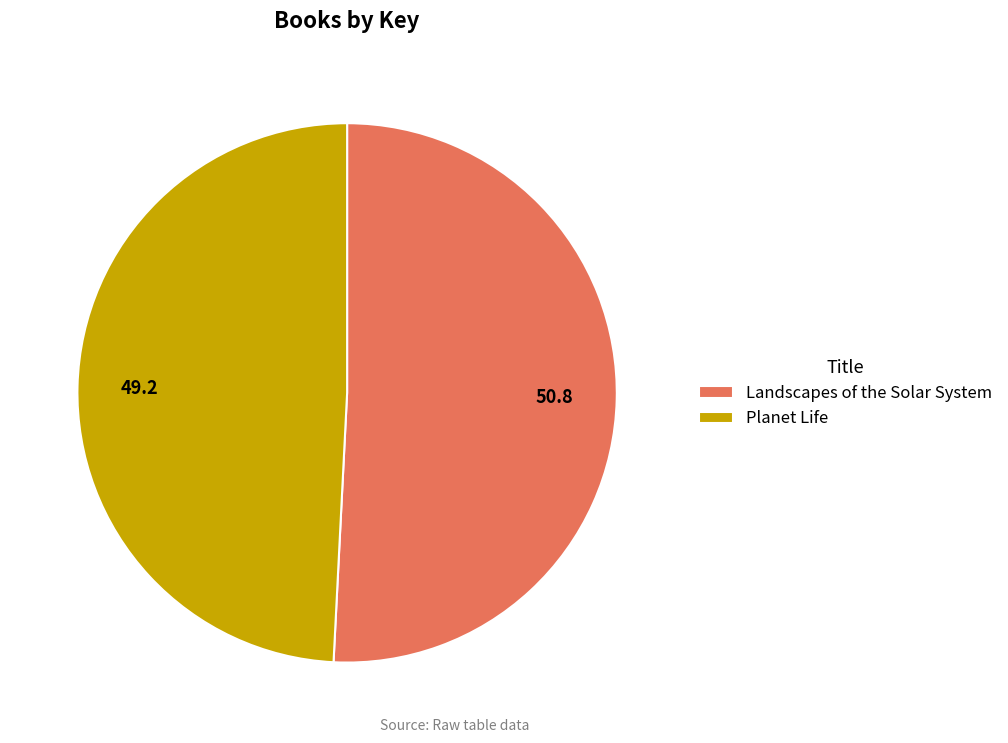

Is it true that Landscapes of the Solar System is 51% of the pie?

True